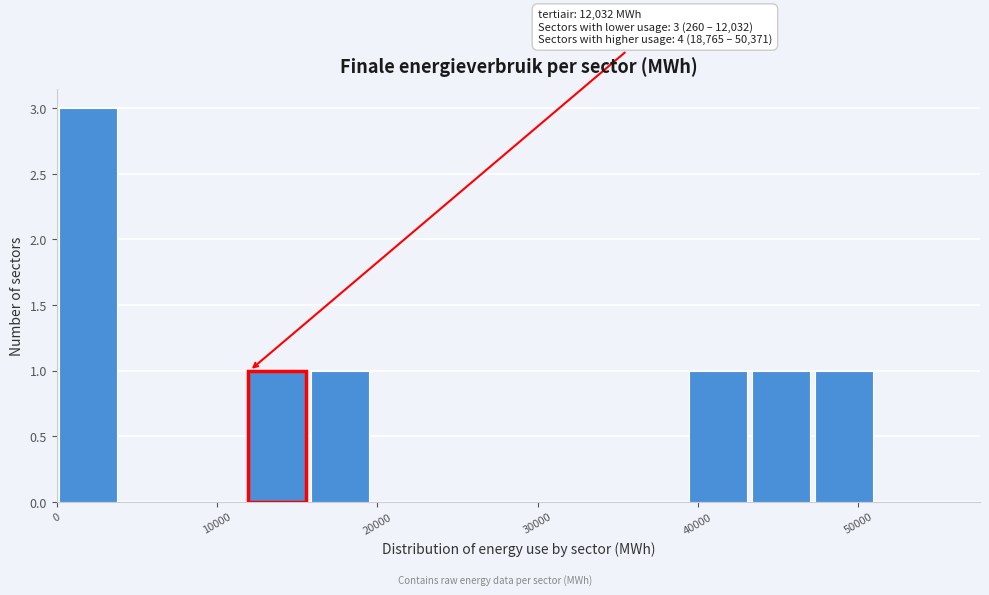

Read against the x-axis, roughly where is the centre of the tallest bar?

2000